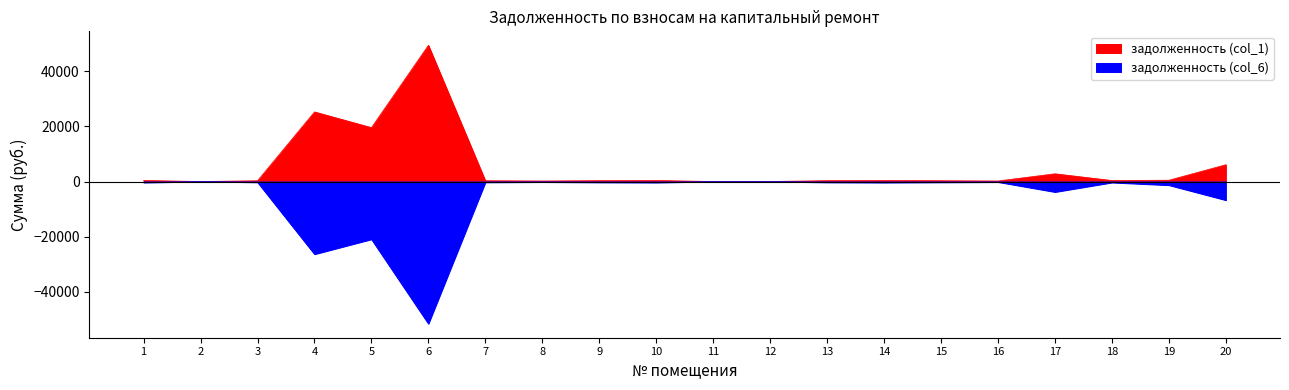

At which category is the sum across all series the highest?

12